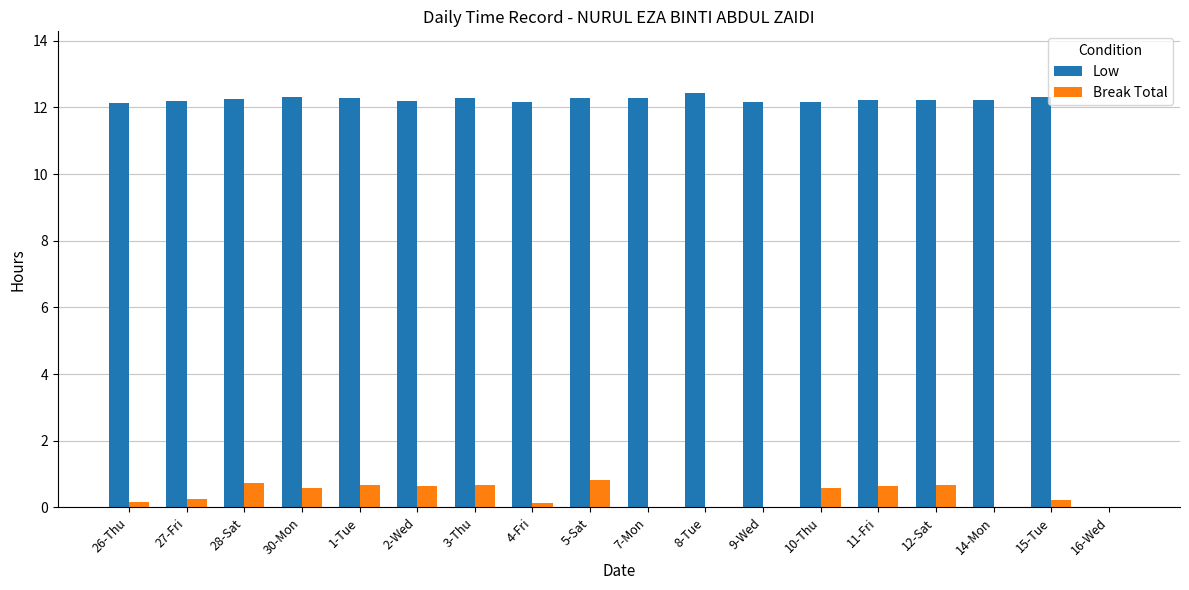

What is the total value across all series at 28-Sat?

13.0